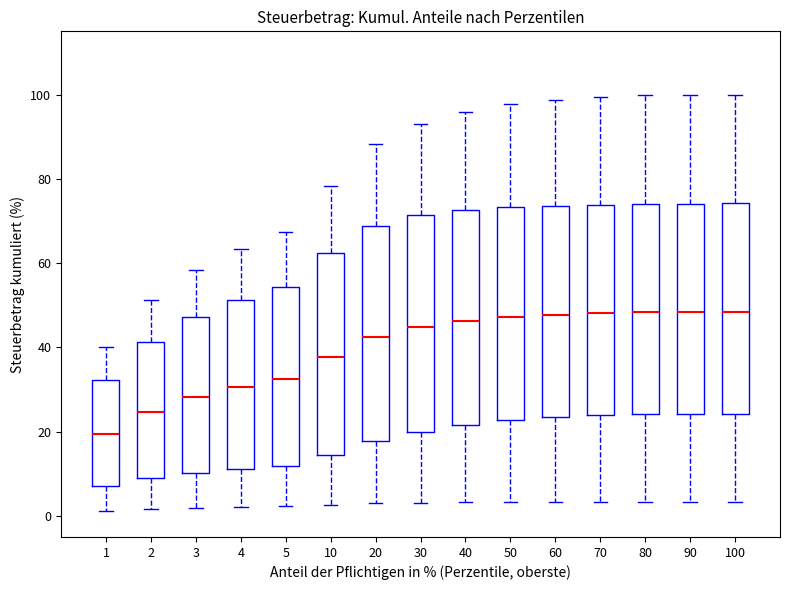

Reading left to right, transcribe this box plot: for each box, give where its median line is, the range the box spans, and where its two whiskers end, as read against the y-axis. The values are not printed on the chart, so give them approximately, as read against the axis.

1: median 20, box 8 to 32, whiskers 2 to 40
2: median 24, box 8 to 42, whiskers 2 to 52
3: median 28, box 10 to 48, whiskers 2 to 58
4: median 30, box 12 to 52, whiskers 2 to 64
5: median 32, box 12 to 54, whiskers 2 to 68
10: median 38, box 14 to 62, whiskers 2 to 78
20: median 42, box 18 to 68, whiskers 4 to 88
30: median 44, box 20 to 72, whiskers 4 to 92
40: median 46, box 22 to 72, whiskers 4 to 96
50: median 48, box 22 to 74, whiskers 4 to 98
60: median 48, box 24 to 74, whiskers 4 to 98
70: median 48, box 24 to 74, whiskers 4 to 100
80: median 48, box 24 to 74, whiskers 4 to 100
90: median 48, box 24 to 74, whiskers 4 to 100
100: median 48, box 24 to 74, whiskers 4 to 100